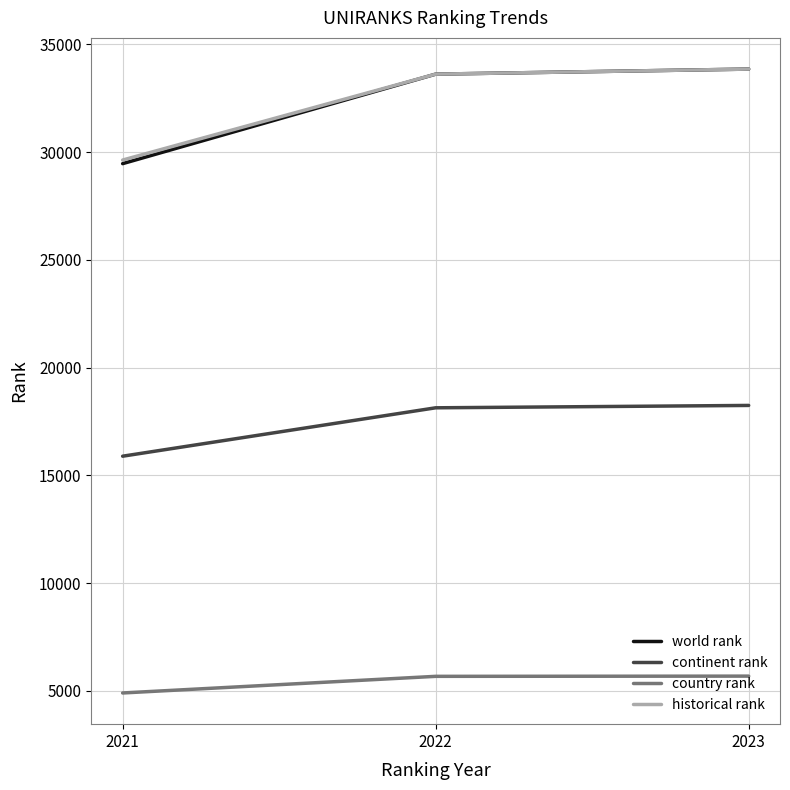

Between 2021 and 2022, which series saw the biggest shift?

world rank